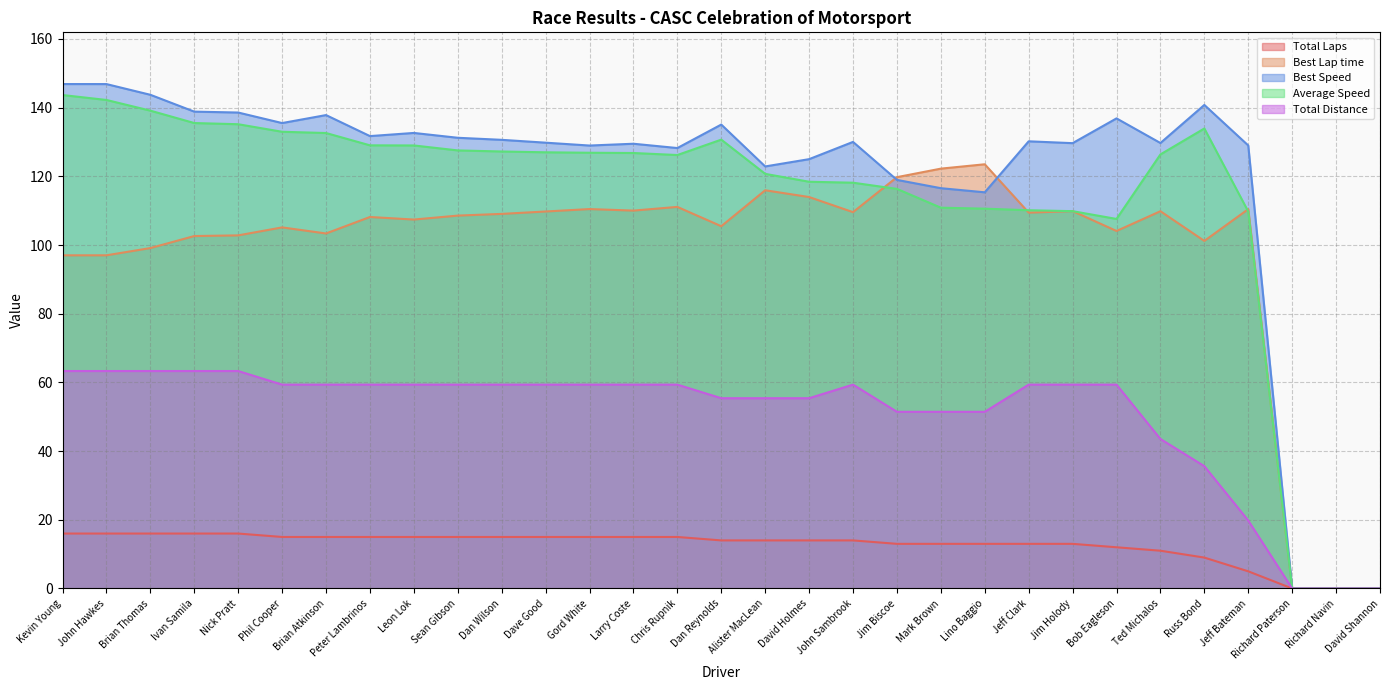

True or false: Total Distance and Average Speed intersect in this chart.

False